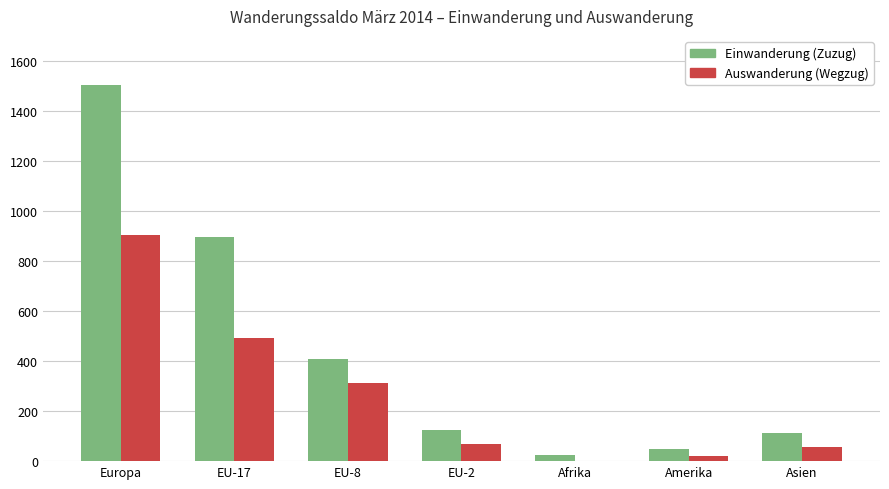

The Einwanderung (Zuzug) series shows 48 at Amerika. True or false?

True